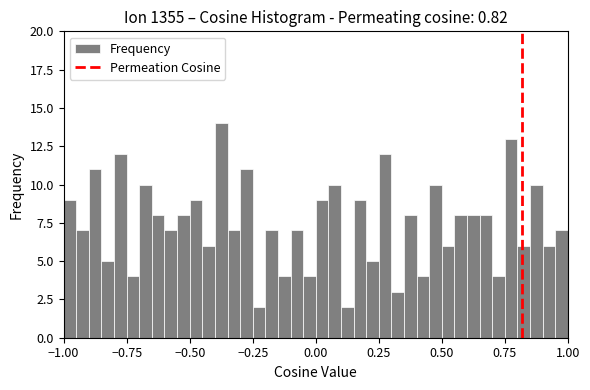

Around what value on the x-axis is the tallest bar? Give the approximate position of its centre, as read against the axis.

-0.35